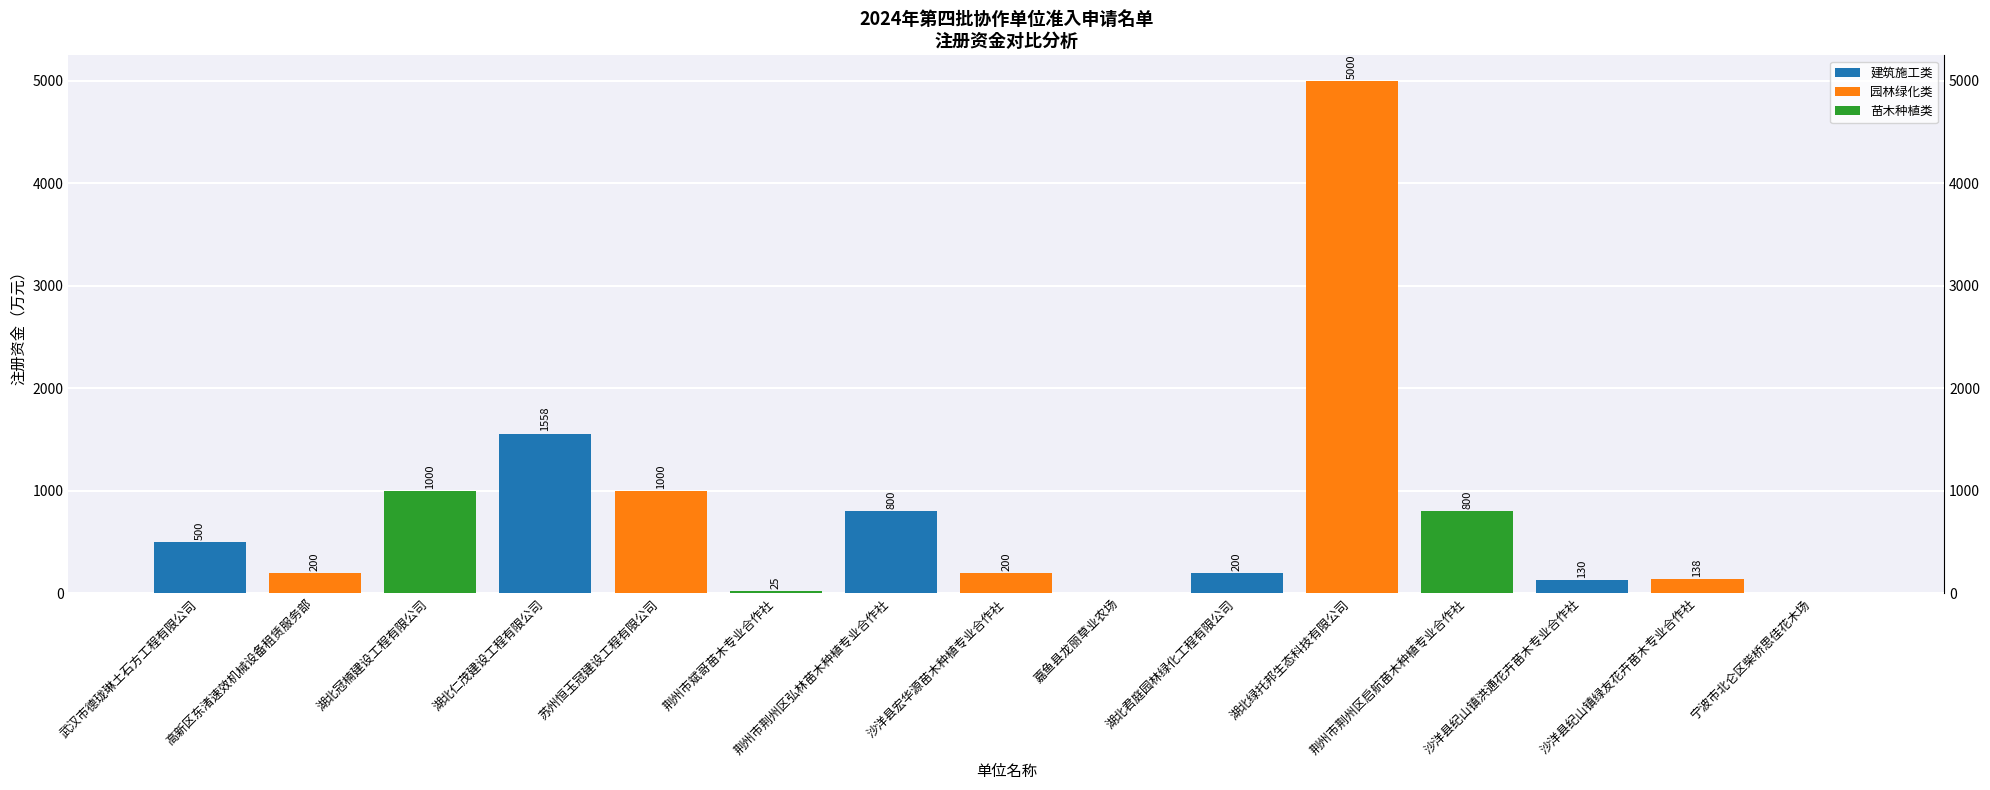

What is the sum of the values at 沙洋县纪山镇洪通花卉苗木专业合作社 and 嘉鱼县龙丽草业农场?

130